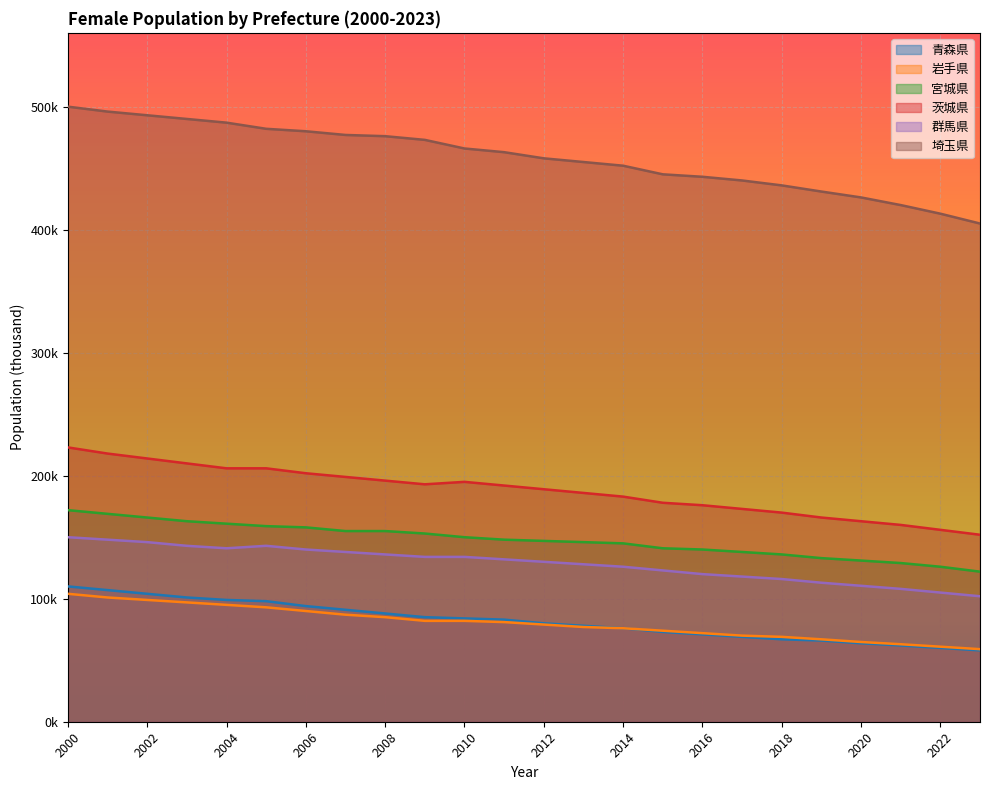

What is the value of the 埼玉県 point at the 17th from the left?

443.0